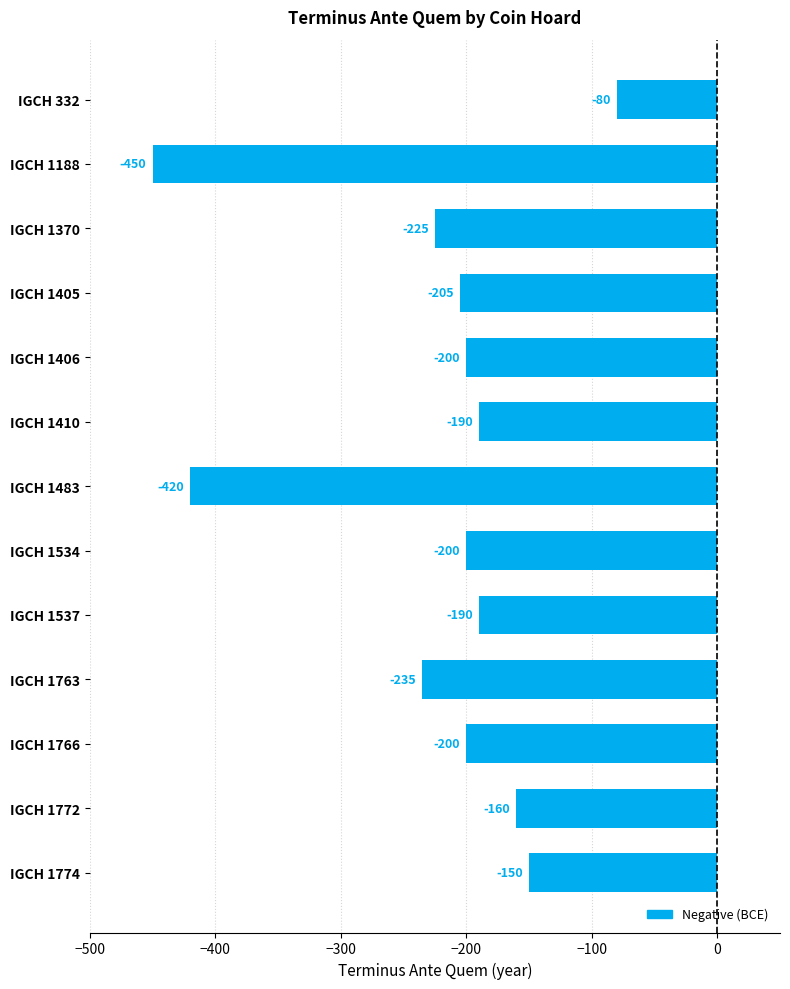

True or false: the data shows -160 at IGCH 1772.

True